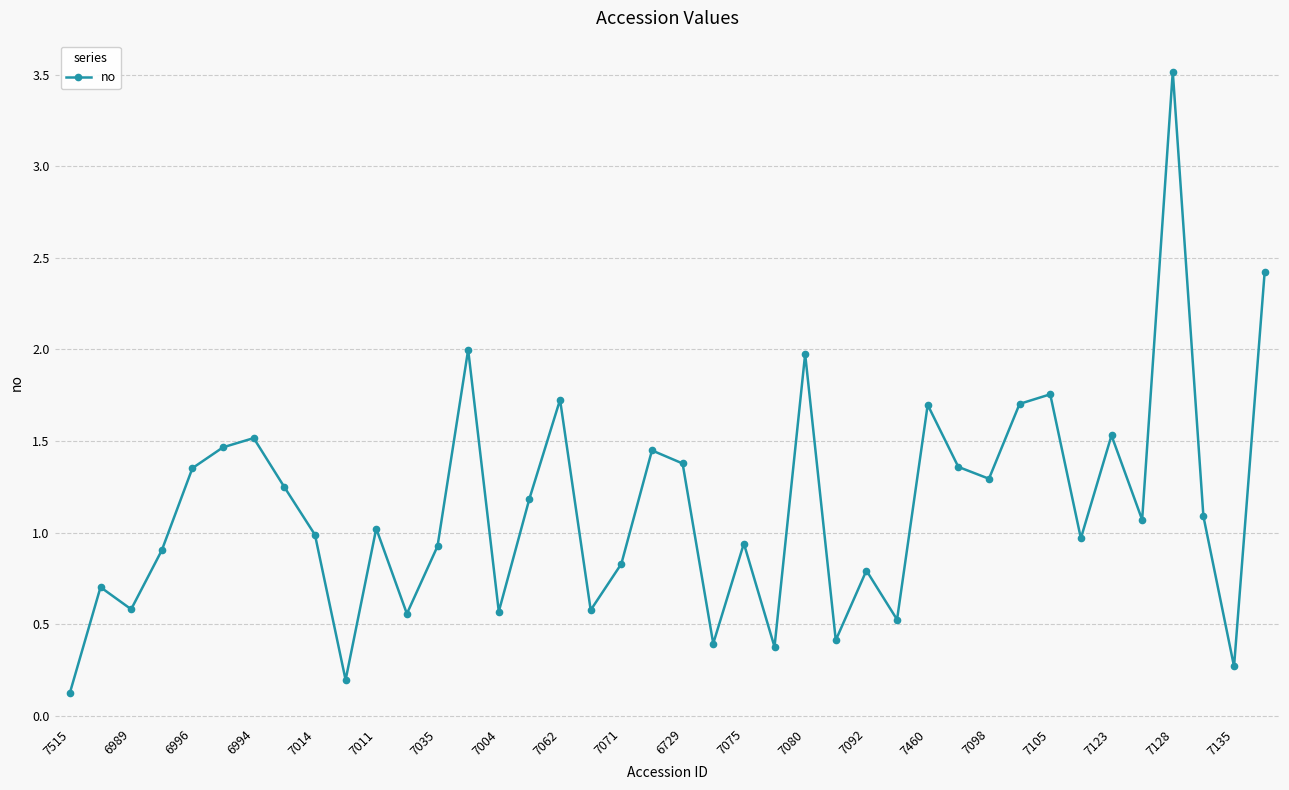

What is the difference between the maximum and minimum values?

3.4